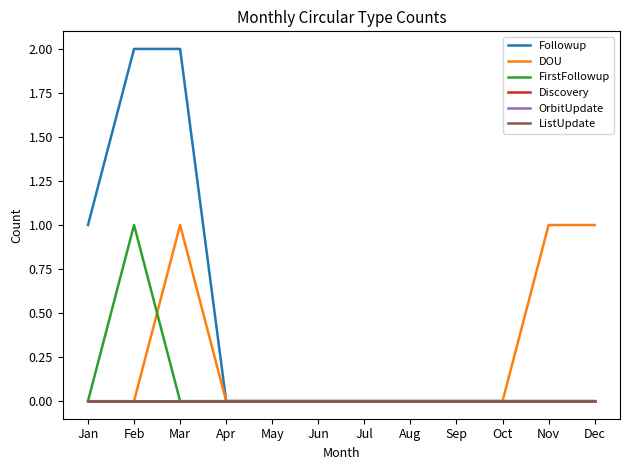

True or false: OrbitUpdate has more than 2 points higher than both neighbors.

False